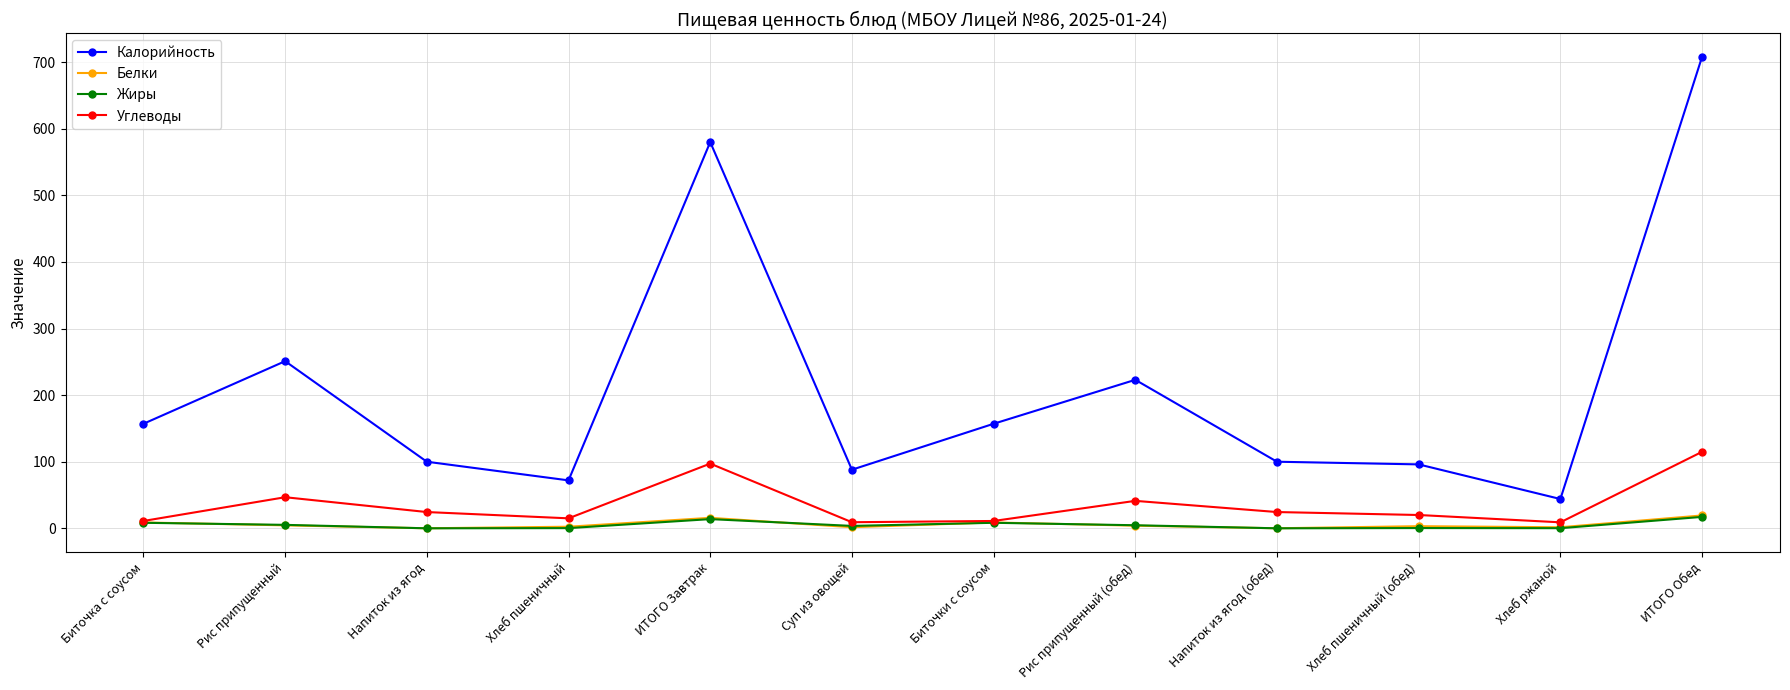

Is the value of Калорийность at Напиток из ягод (обед) greater than the value of Углеводы at Хлеб пшеничный (обед)?

Yes